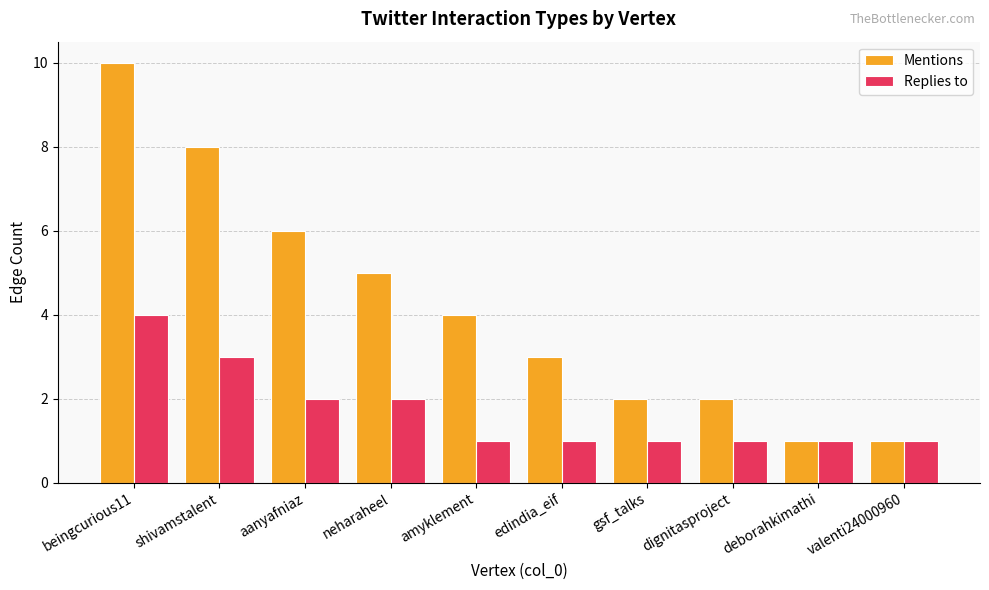

Is it true that Replies to equals 3 at neharaheel?

False